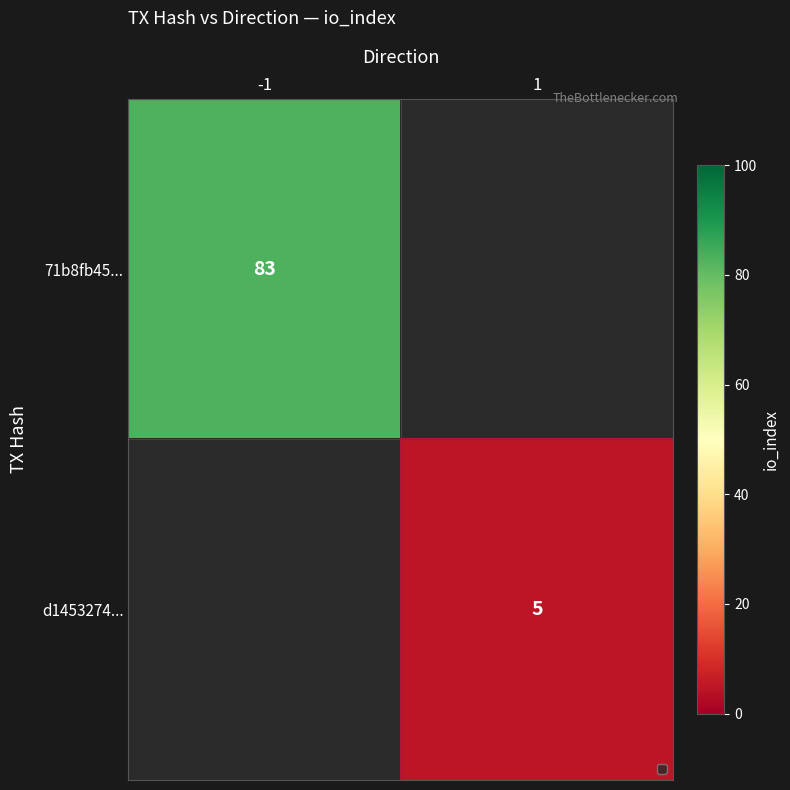

The value of d1453274... at 1 is 7. True or false?

False